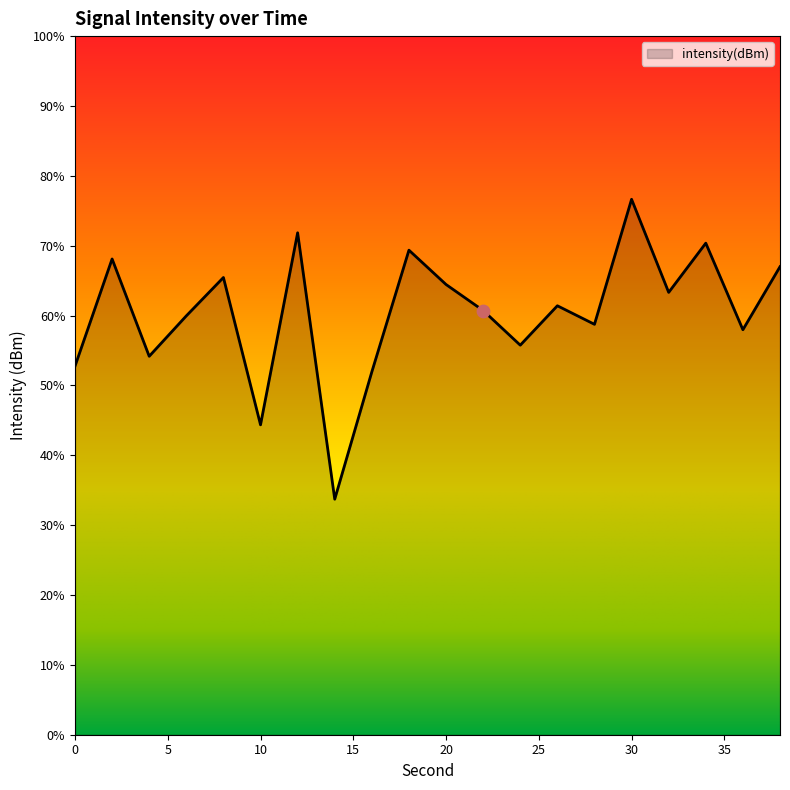

What is the change in value from 32 to 34?

+1.4